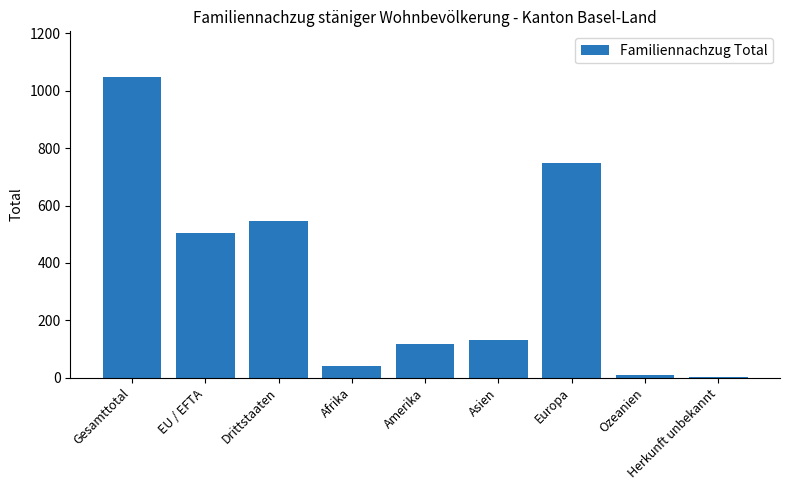

What is the greatest value displayed?

1050